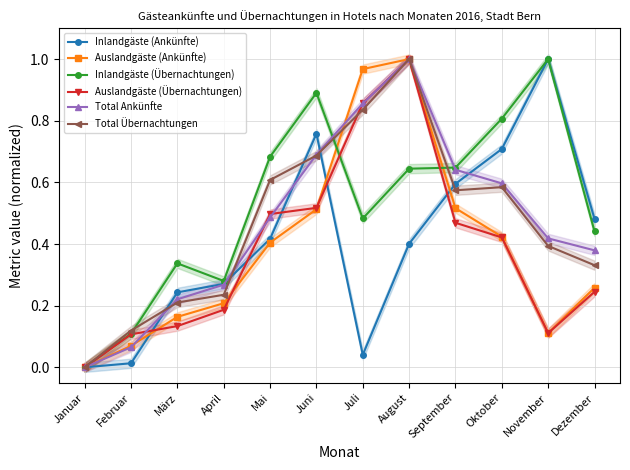

What is the approximate value of Total Übernachtungen at April?

0.2